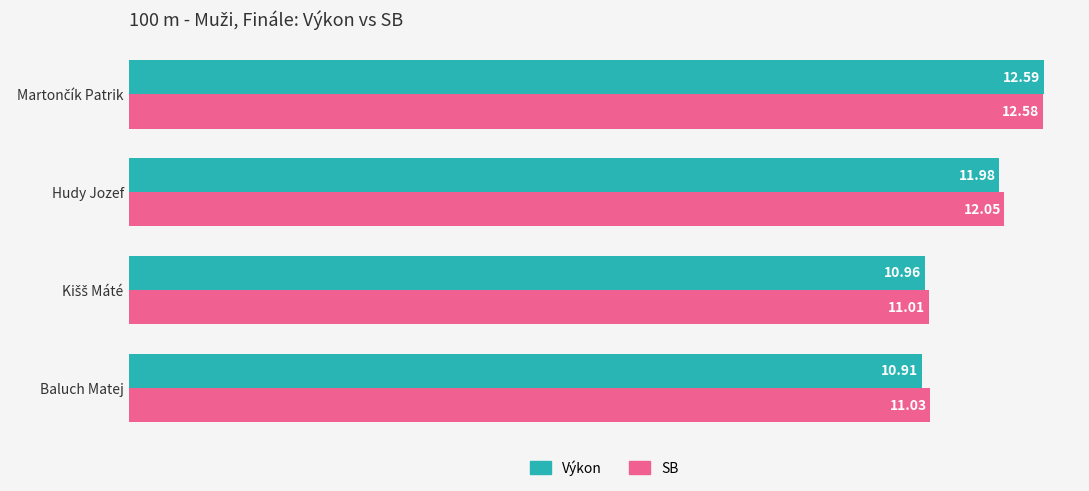

At how many categories does at least one series exceed 11?

4